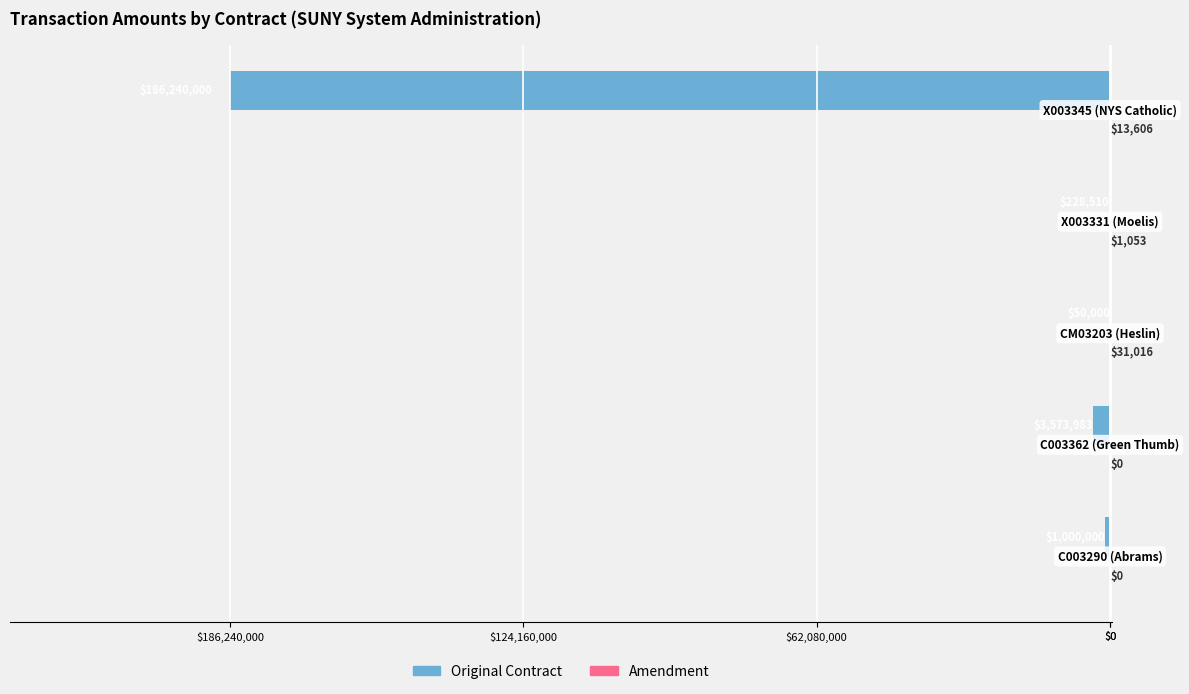

Which series has the widest spread of values?

Original Contract